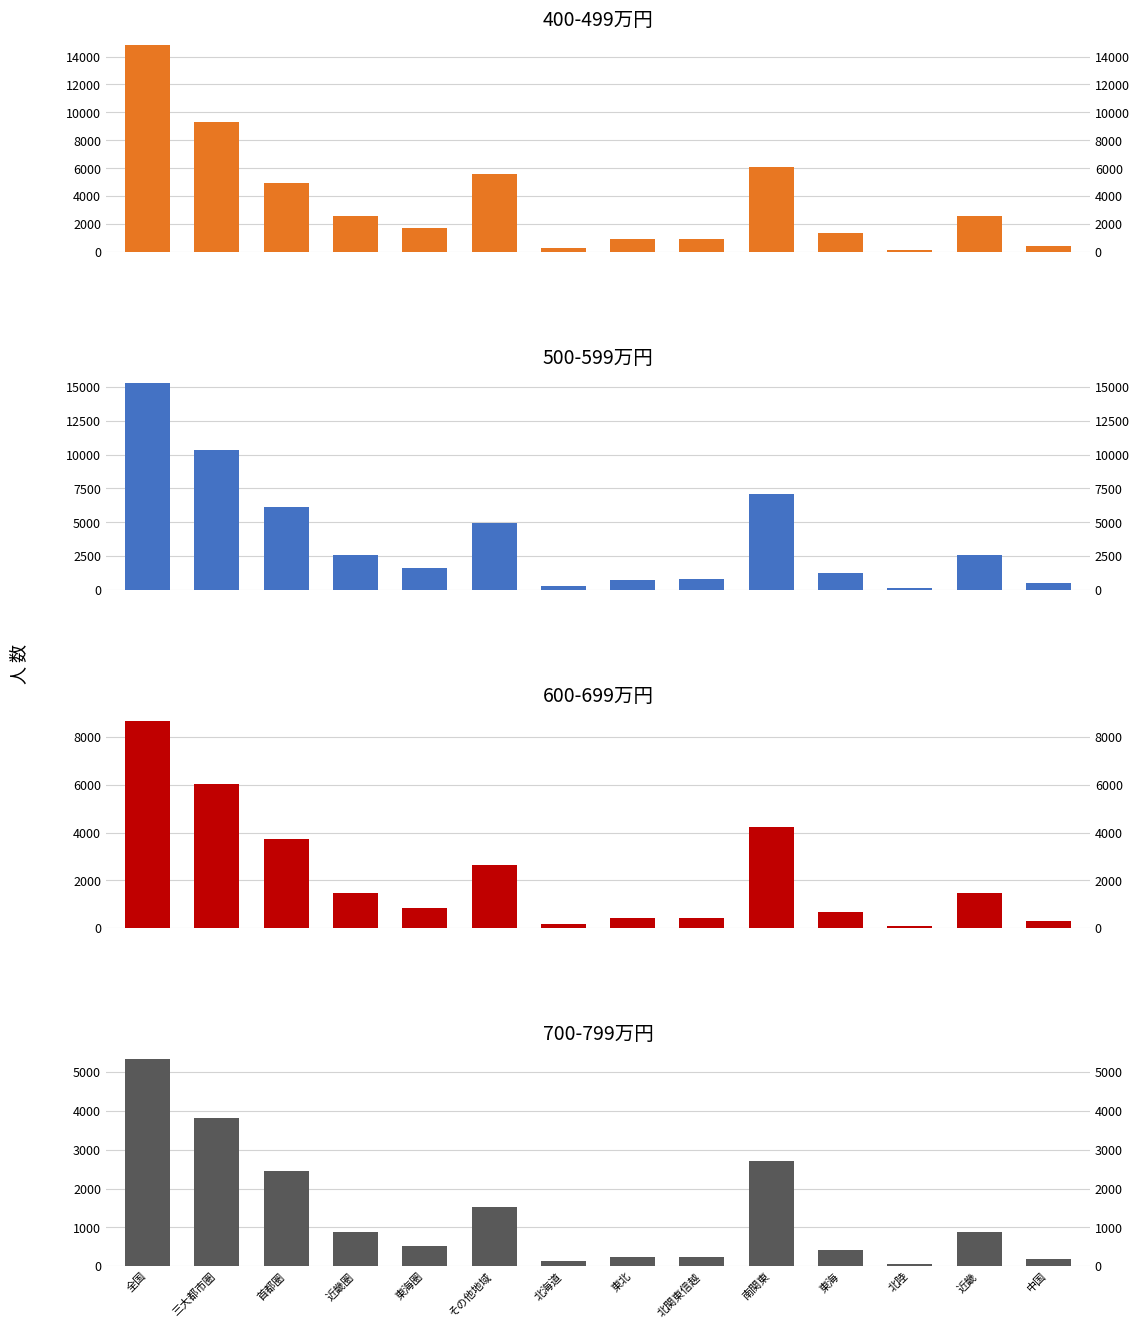

True or false: 500-599万円 has a value of 1633 at 東海圏.

True